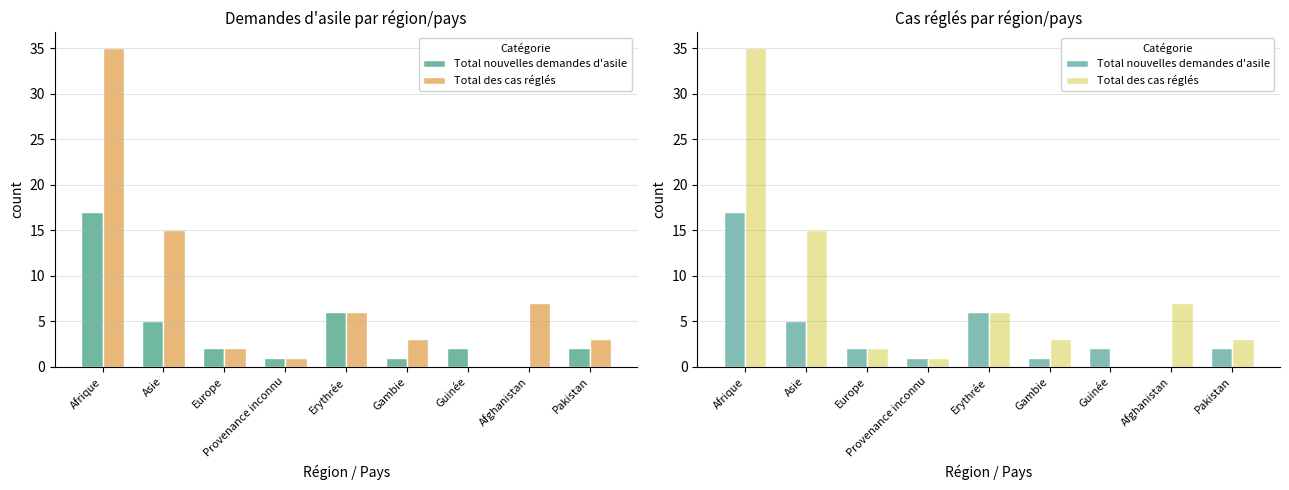

Reading left to right, what are all the values shown in this chart?

Total nouvelles demandes d'asile: 17	5	2	1	6	1	2	0	2
Total des cas réglés: 35	15	2	1	6	3	0	7	3